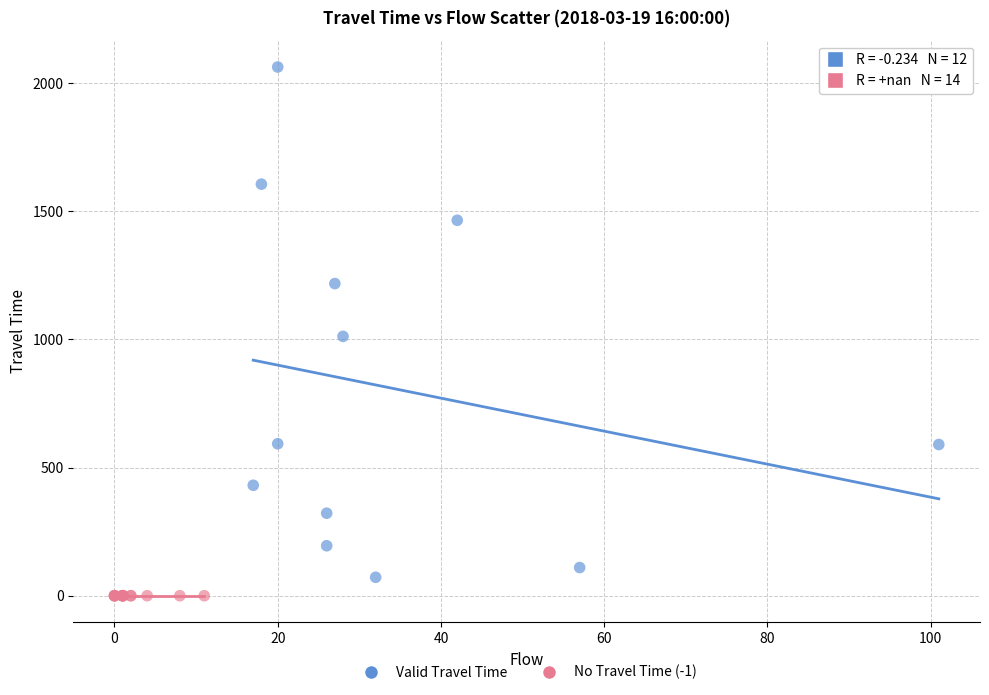

Which series reaches the minimum Y coordinate?

No Travel Time (-1)